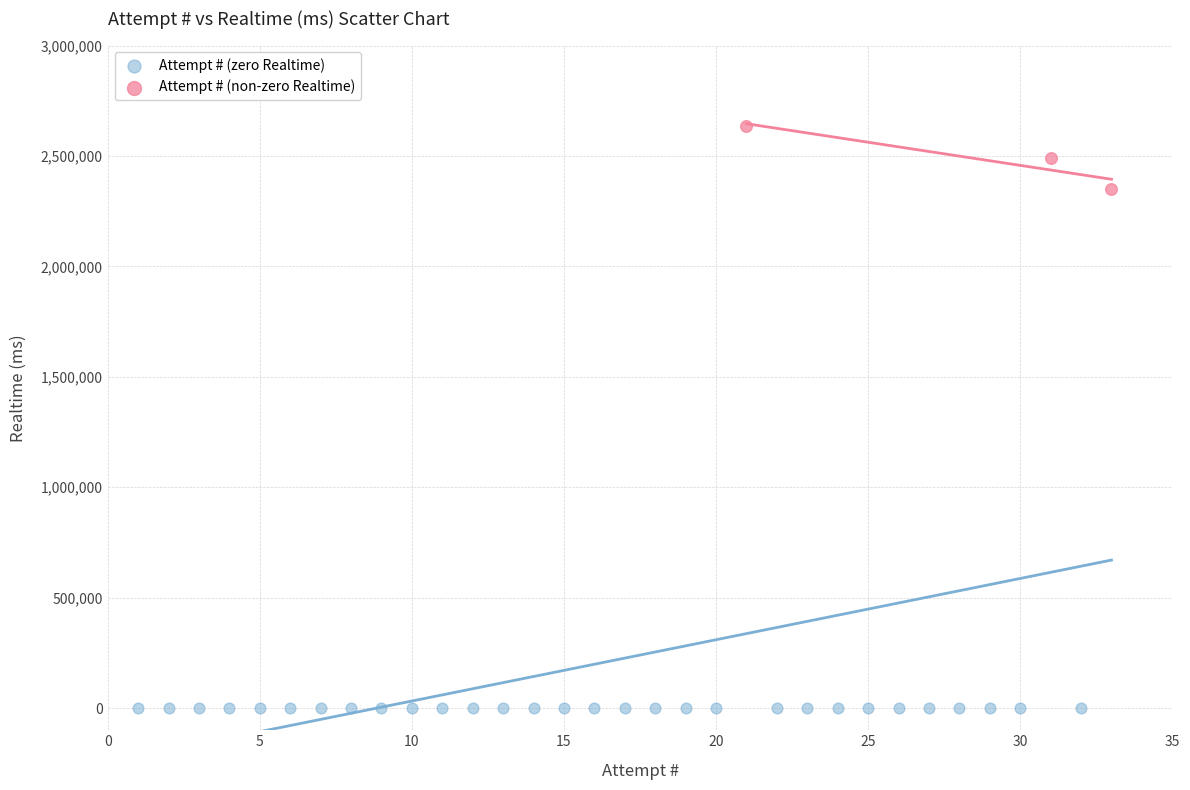

Which series reaches the maximum Y coordinate?

Attempt # (non-zero Realtime)